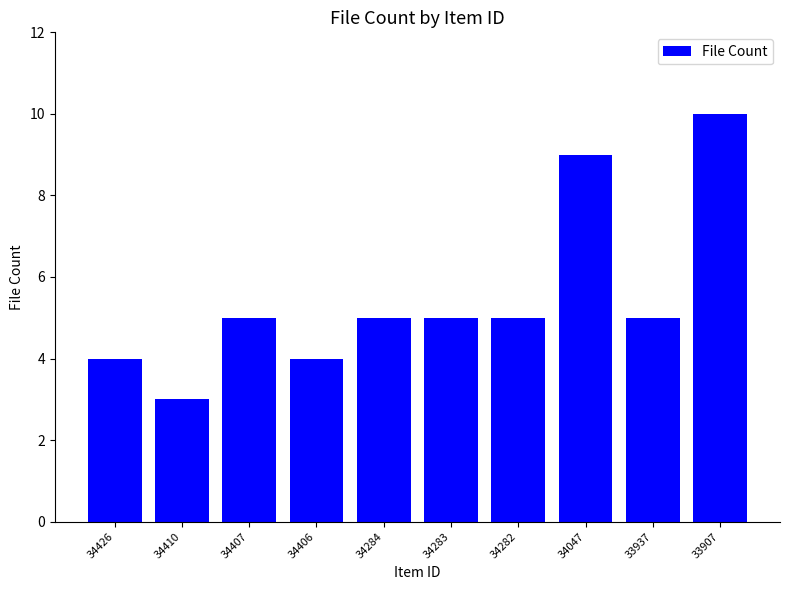

The chart shows a value of 7 at 33937. True or false?

False